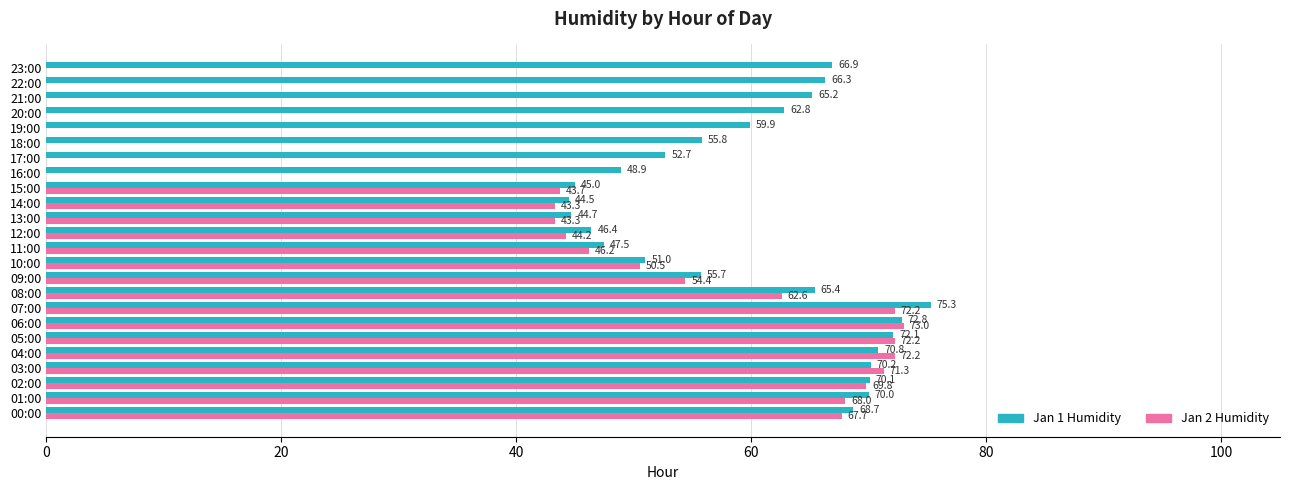

What are all the series names shown in the legend?

Jan 1 Humidity, Jan 2 Humidity